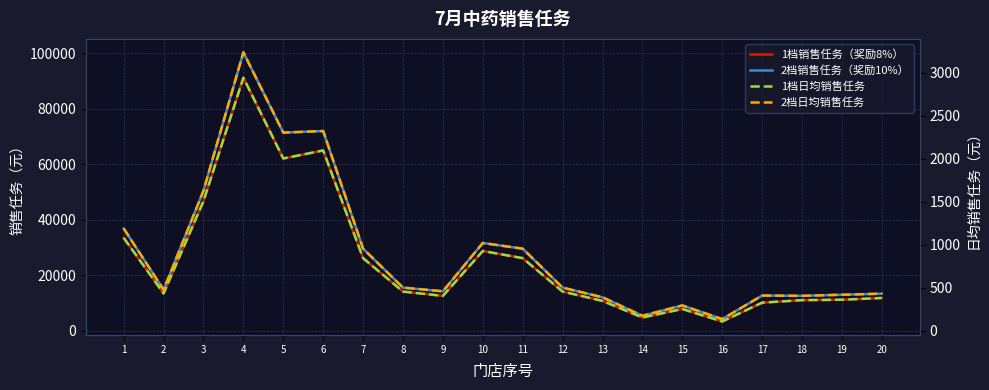

What is the smallest value displayed?

110.3